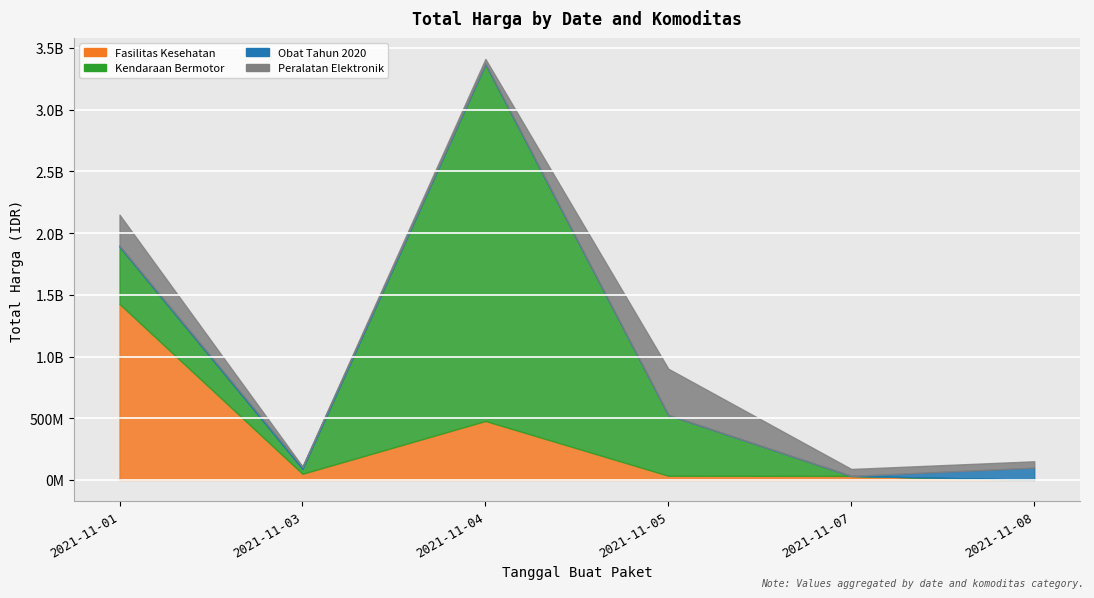

How many data points in Peralatan Elektronik are less than 56152800?

3